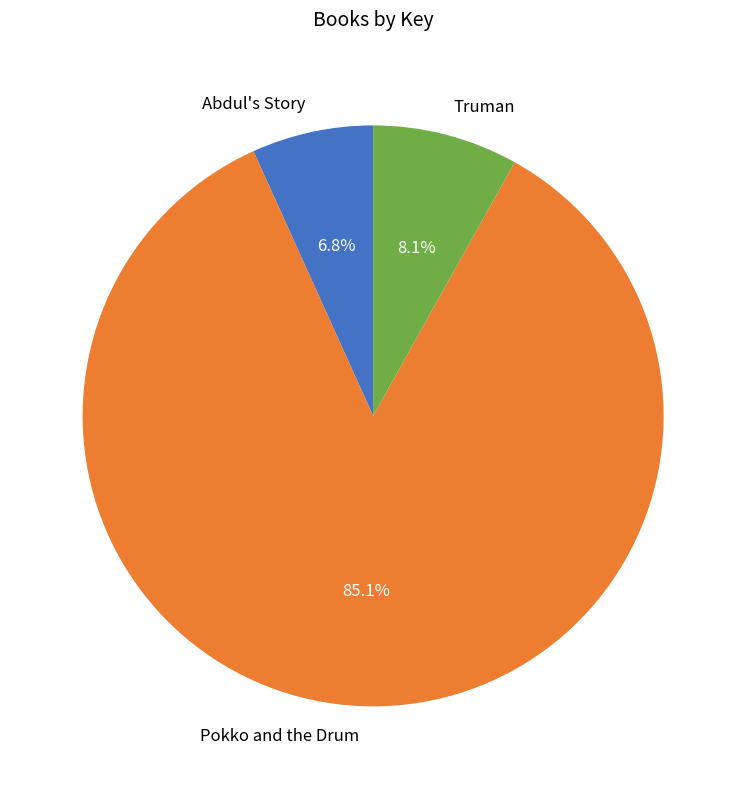

Rank the categories by value from highest to lowest.

Pokko and the Drum, Truman, Abdul's Story